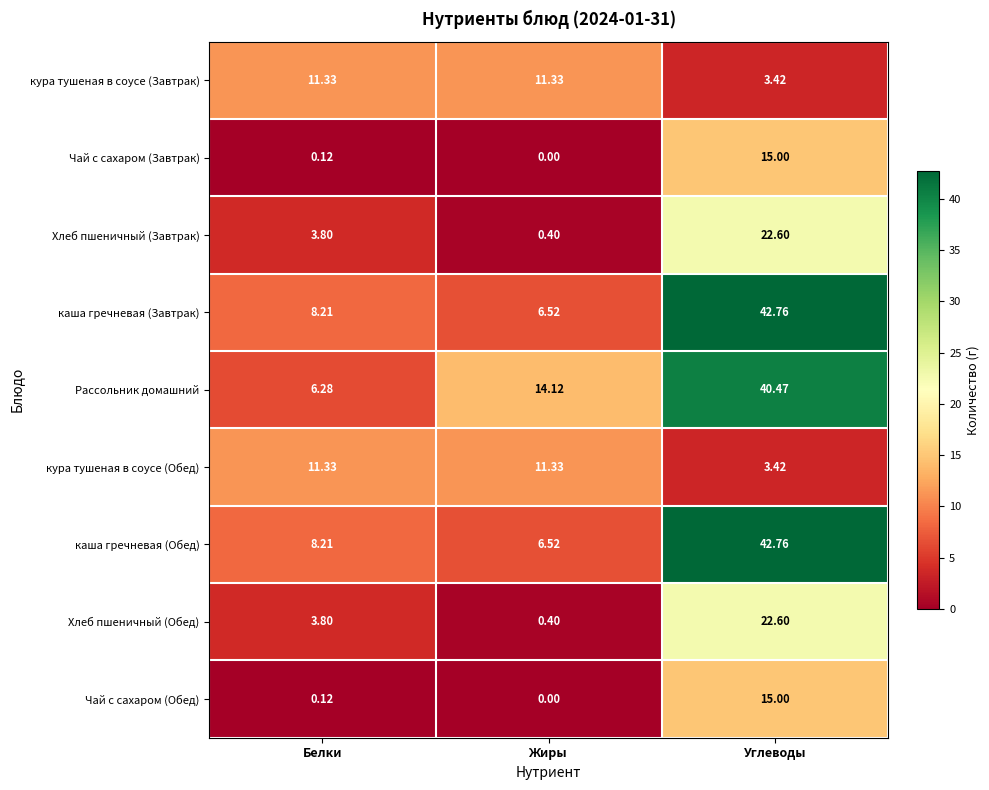

At which label is кура тушеная в соусе (Обед) closest to 7?

Углеводы